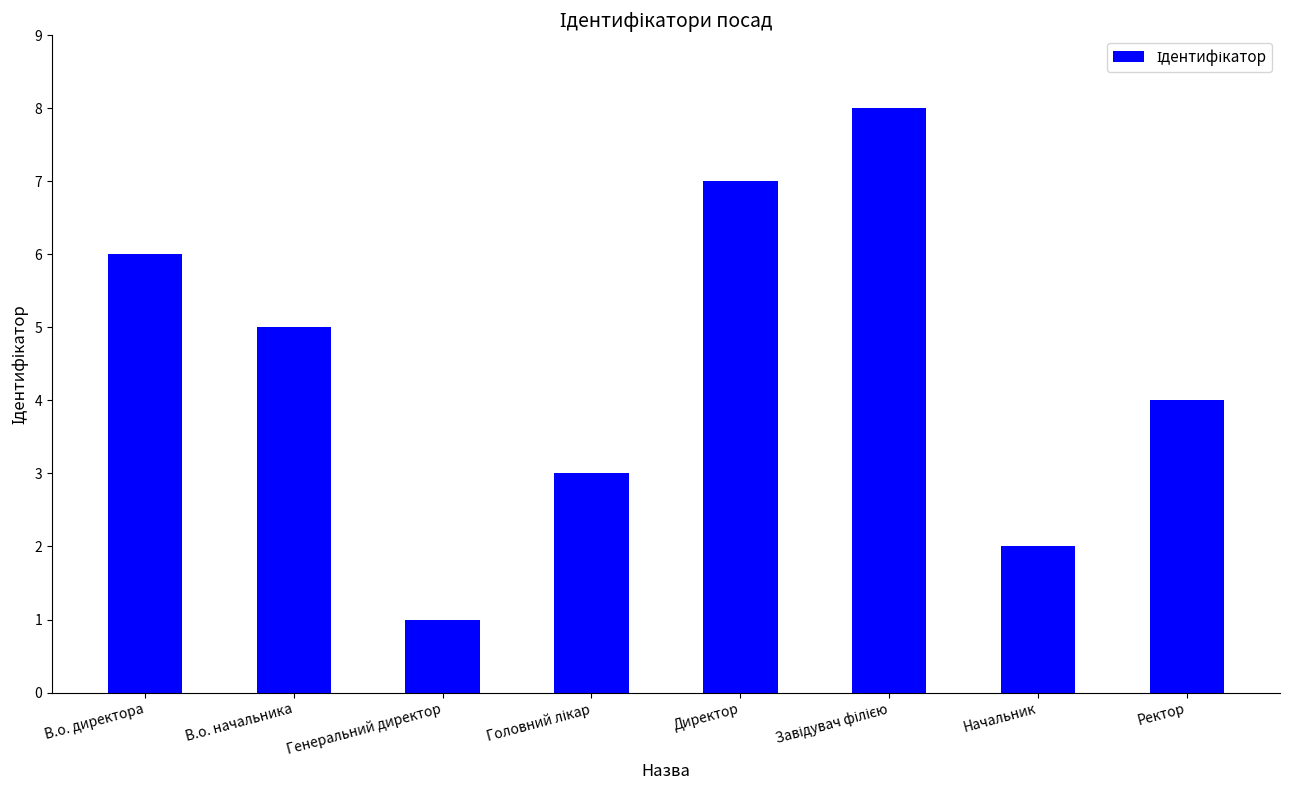

The value at Директор is 7. True or false?

True